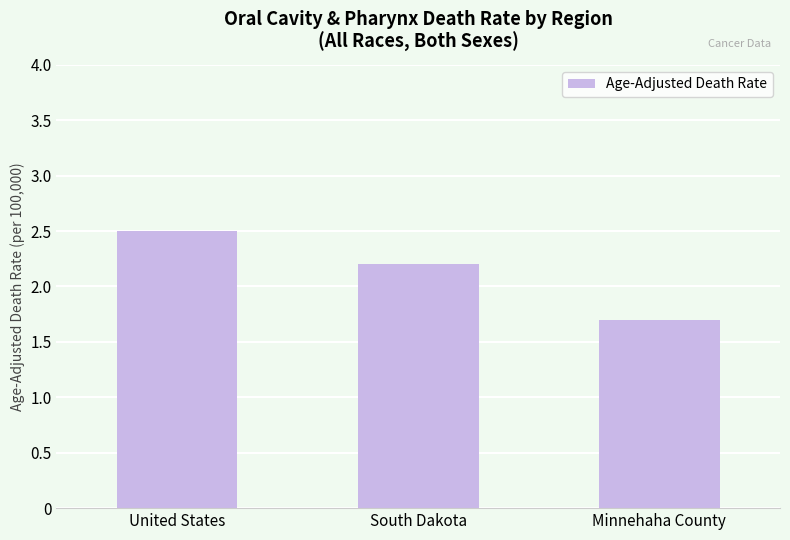

What is the sum of all values?

6.4